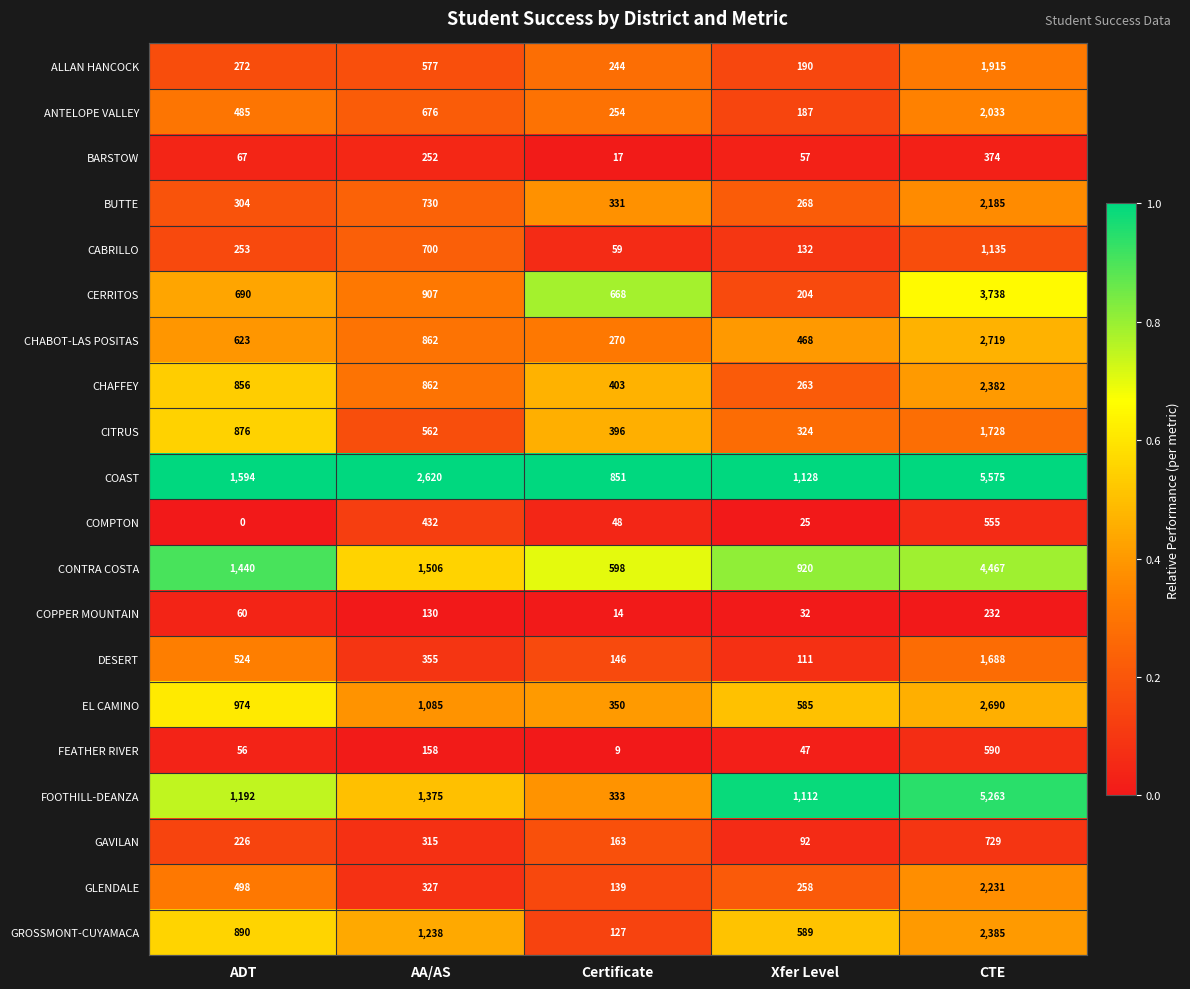

Is the value of CITRUS at AA/AS greater than the value of BARSTOW at AA/AS?

Yes